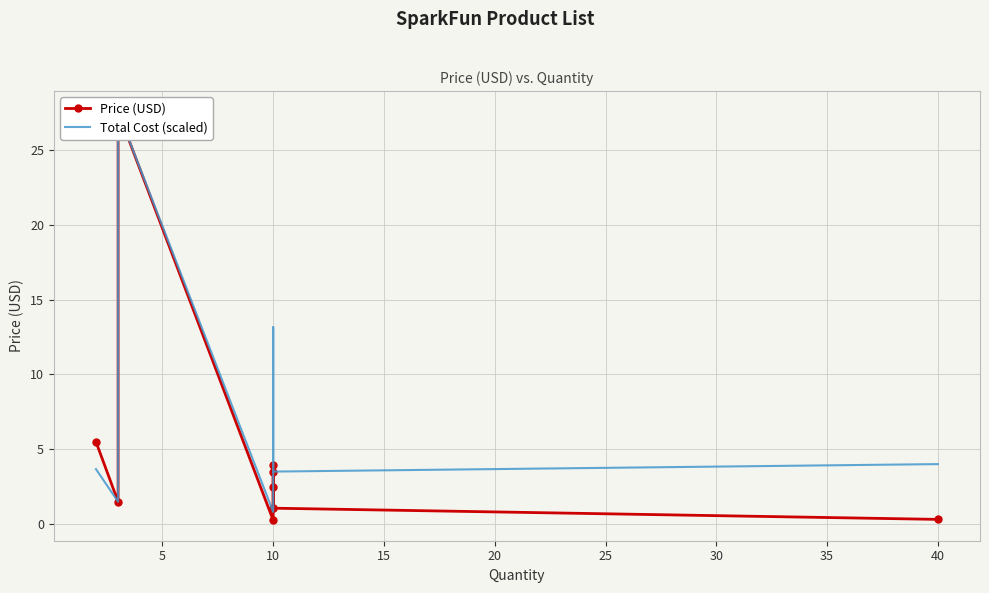

Which series changed the most between 25 and 30?

Total Cost (scaled)